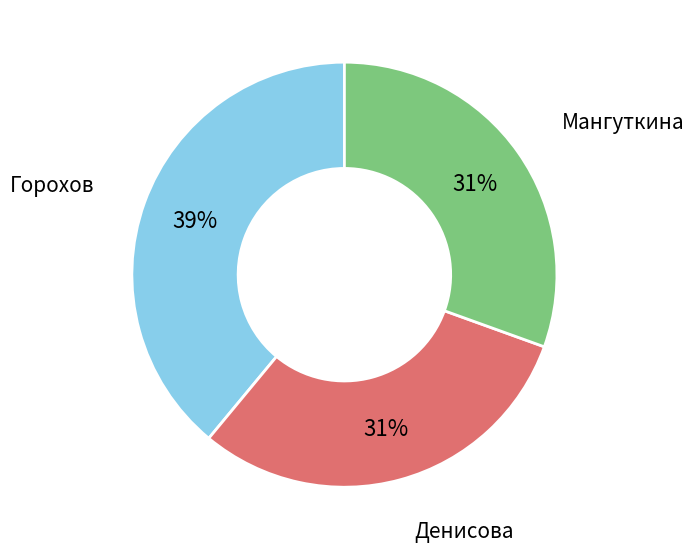

Count the number of slices in the pie.

3